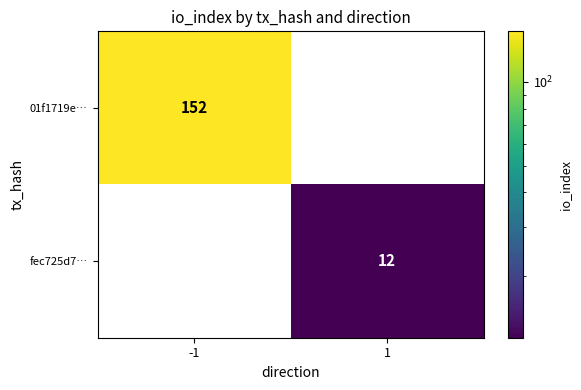

List the series in order of their overall mean, lowest first.

fec725d7…, 01f1719e…